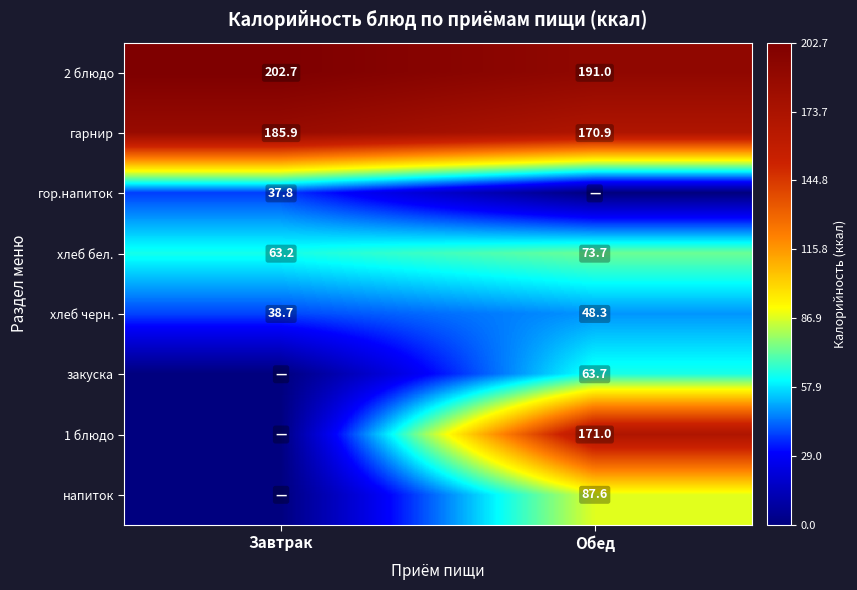

Is the value of гарнир at Обед greater than the value of гор.напиток at Завтрак?

Yes